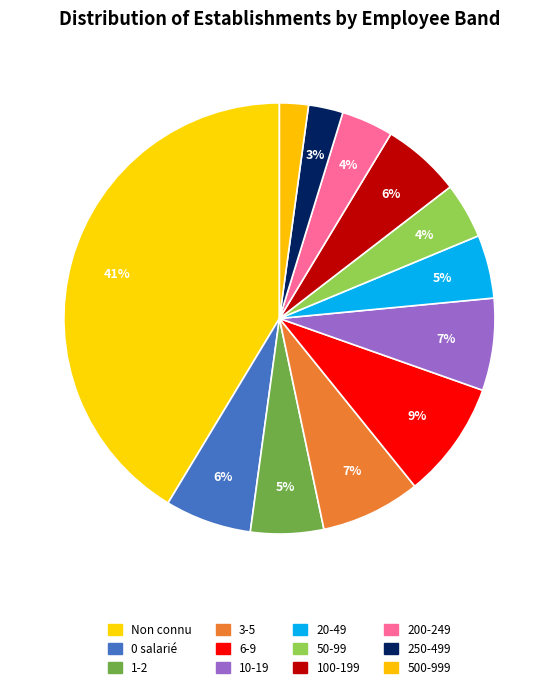

How many slices are in this pie chart?

12